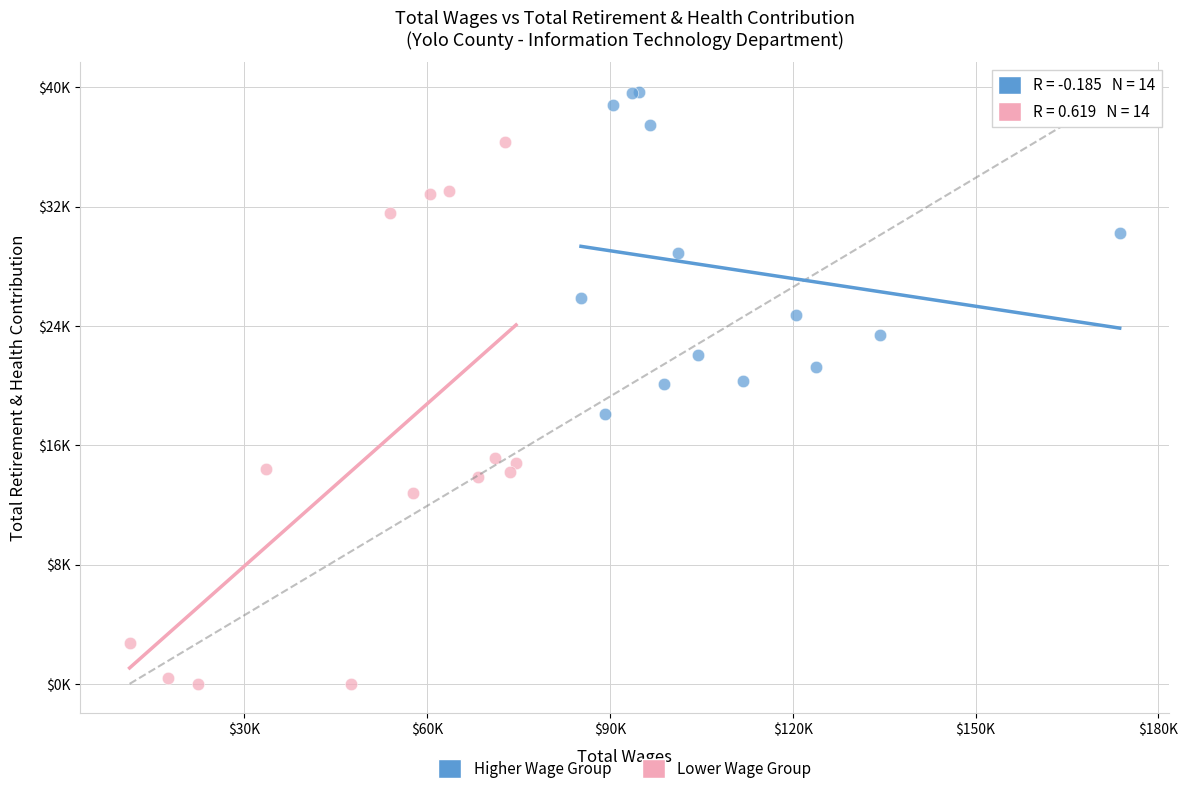

Which series reaches the maximum Y coordinate?

Higher Wage Group